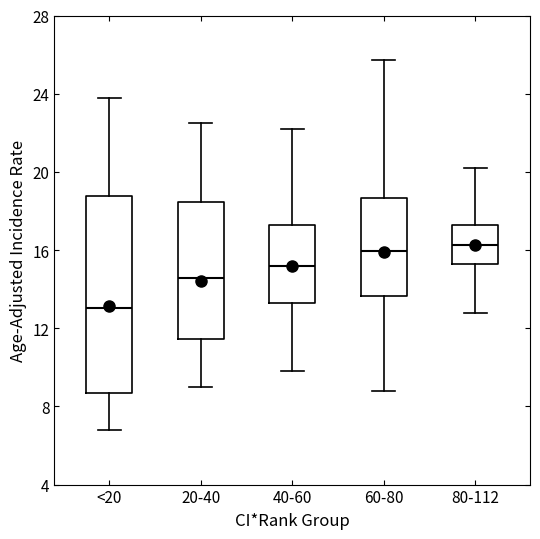

Which box is the tallest, from its lower edge to its upper edge?

<20